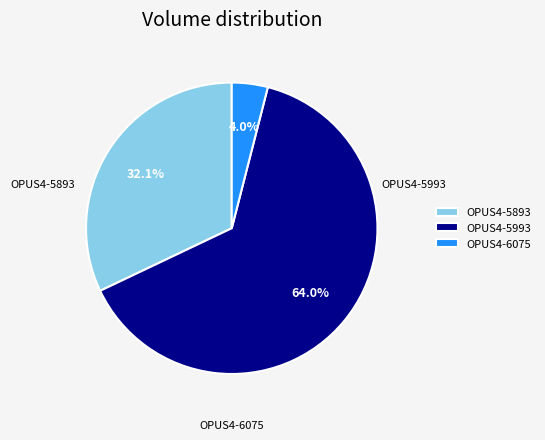

To the nearest percent, what is the difference between the OPUS4-5893 and OPUS4-6075 slice percentages?

28%